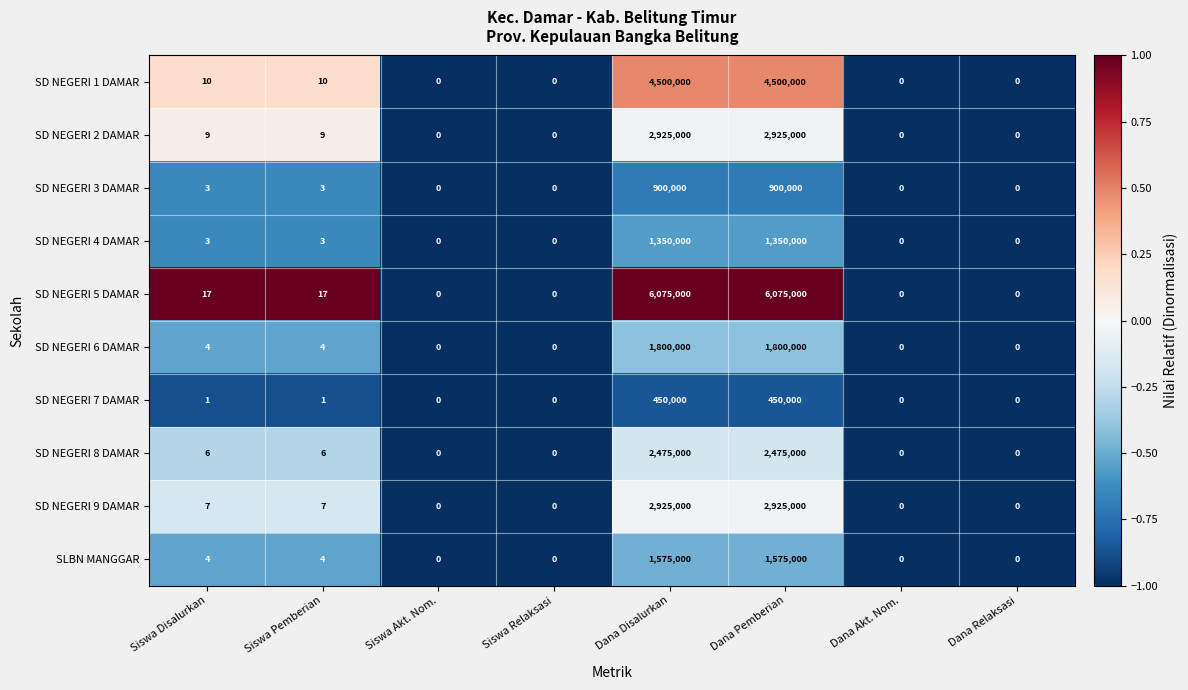

Between Siswa Akt. Nom. and Dana Pemberian, which series saw the biggest shift?

SD NEGERI 5 DAMAR